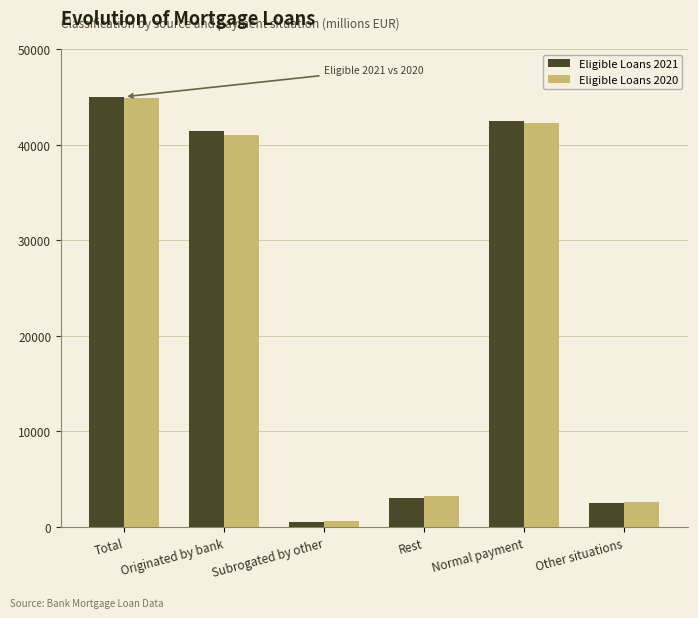

Reading right to left, list all the values displayed in this chart.

Eligible Loans 2021: Other situations=2529	Normal payment=42477	Rest=3031	Subrogated by other=549	Originated by bank=41426	Total=45006
Eligible Loans 2020: Other situations=2609	Normal payment=42245	Rest=3290	Subrogated by other=589	Originated by bank=40975	Total=44854